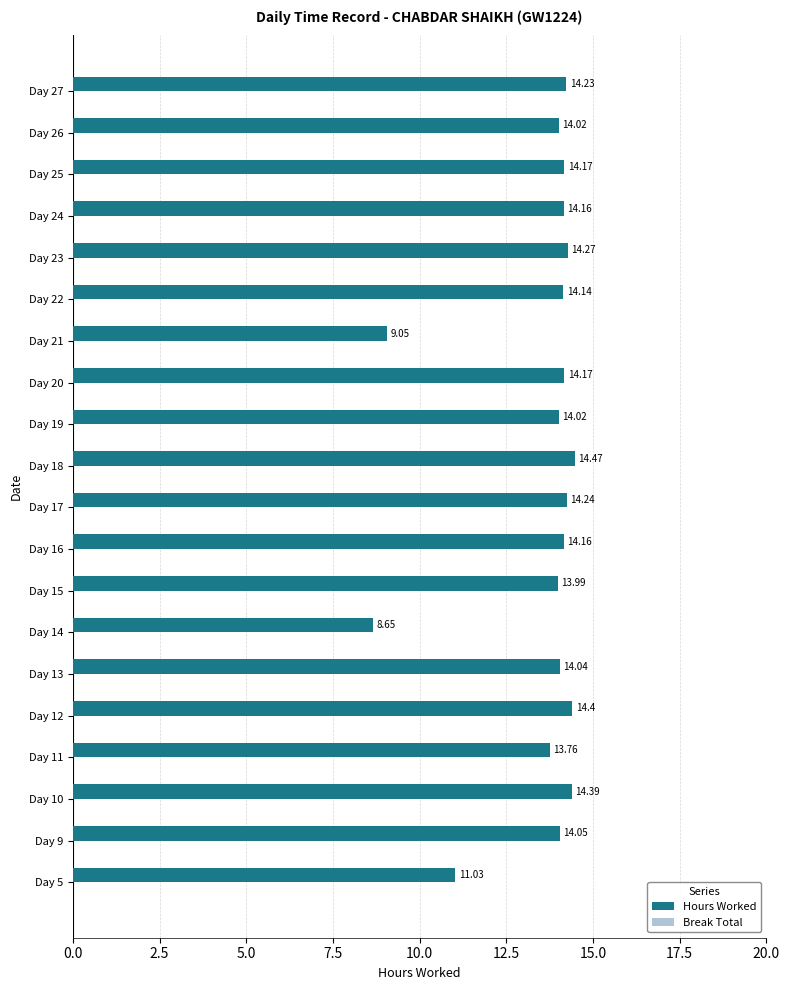

What is the sum of all values?

269.4